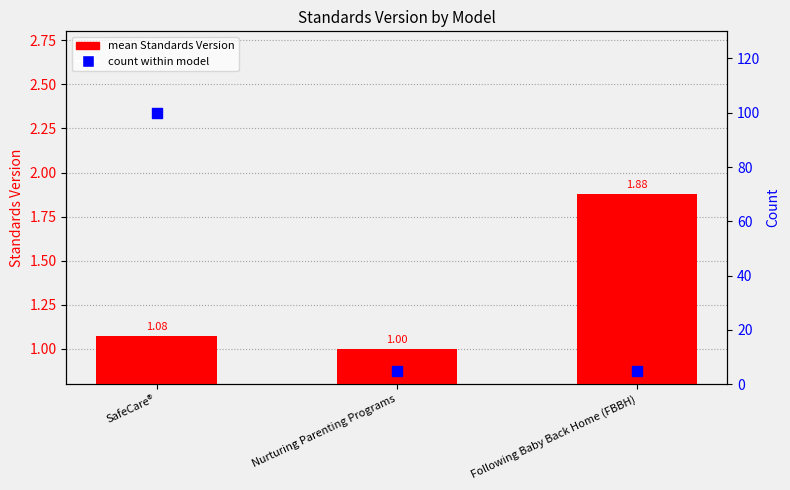

At how many categories does at least one series exceed 92?

1